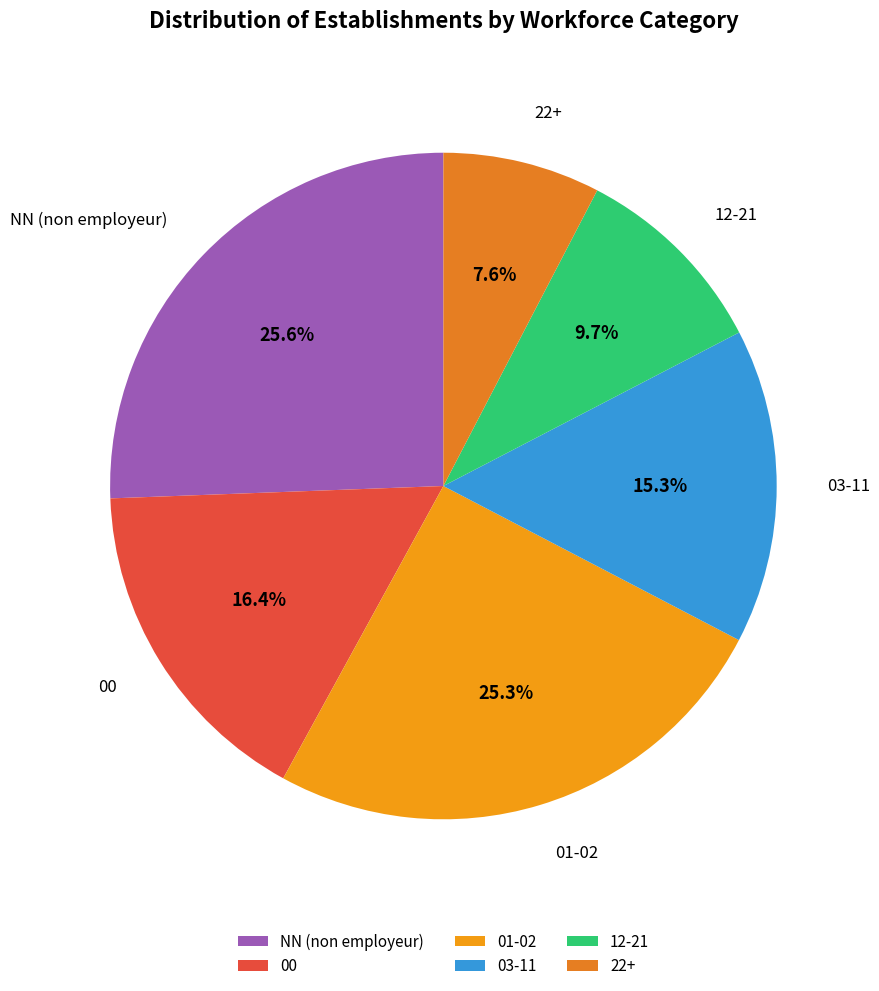

Which category has the smallest portion of the pie?

22+